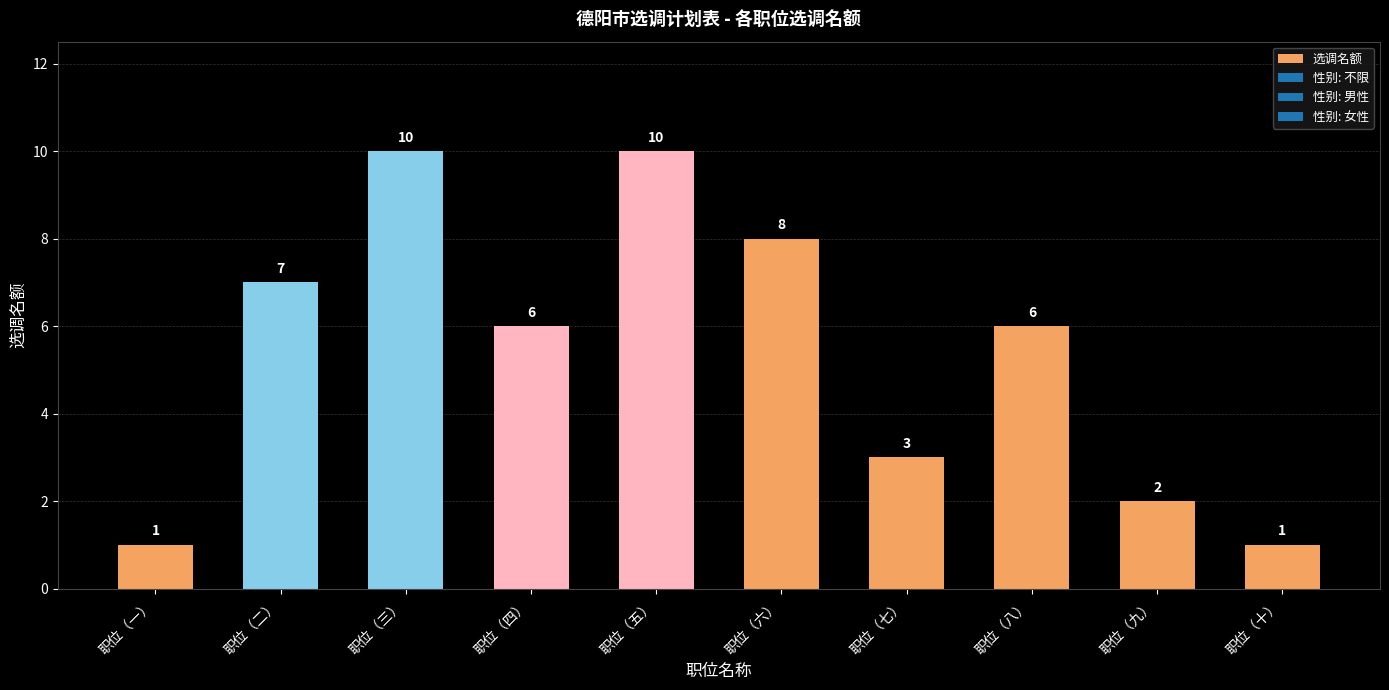

What is the sum of the values at 职位（九） and 职位（一）?

3